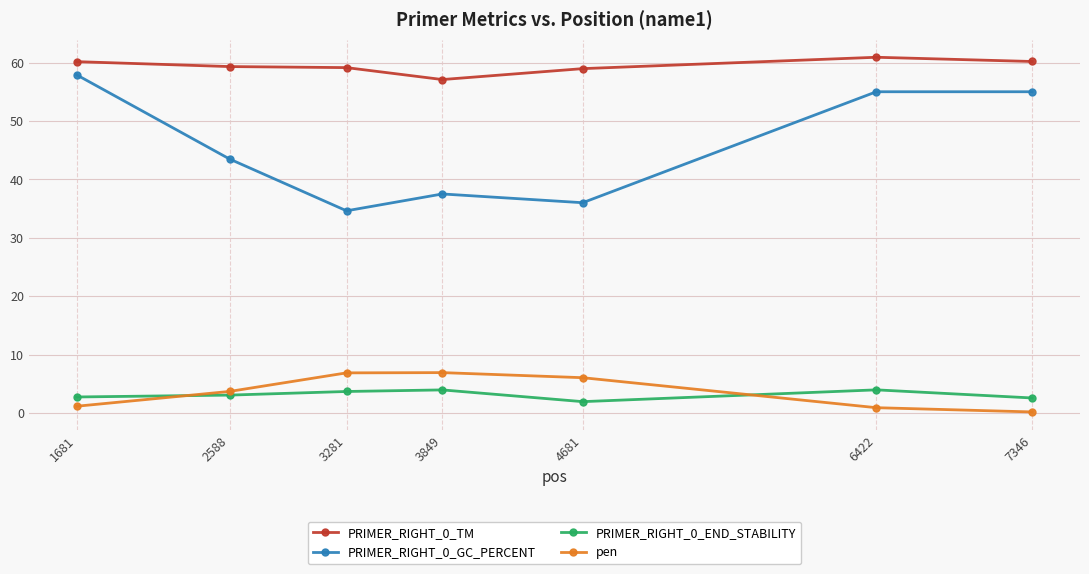

What is the value of the PRIMER_RIGHT_0_GC_PERCENT point at the 3rd from the left?

34.6